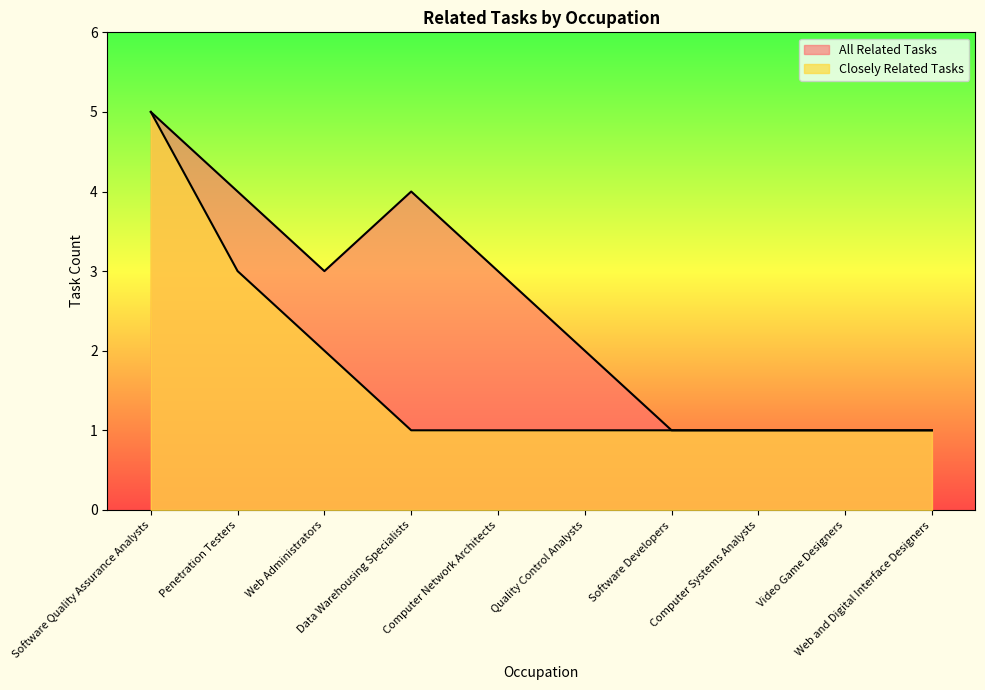

How many interior local peaks does the All Related Tasks series have?

1